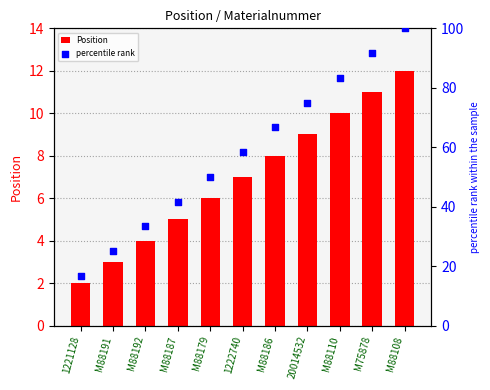

At which category is the sum across all series the highest?

M88108